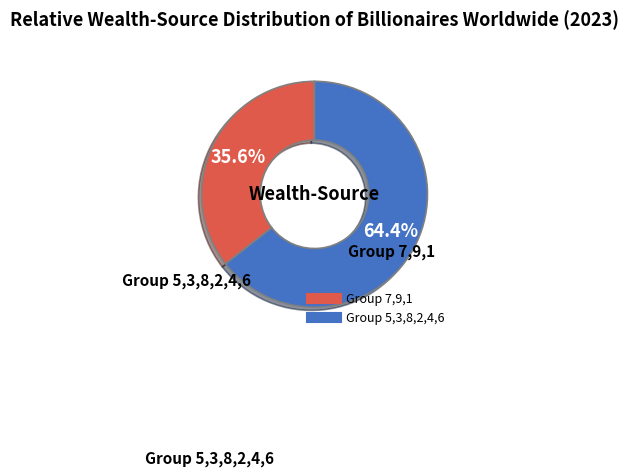

Is there a majority slice in this chart?

Yes